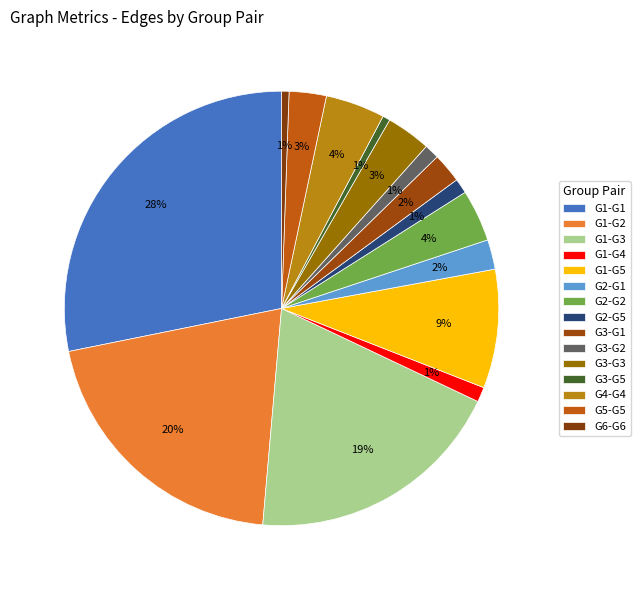

Count the number of slices in the pie.

15